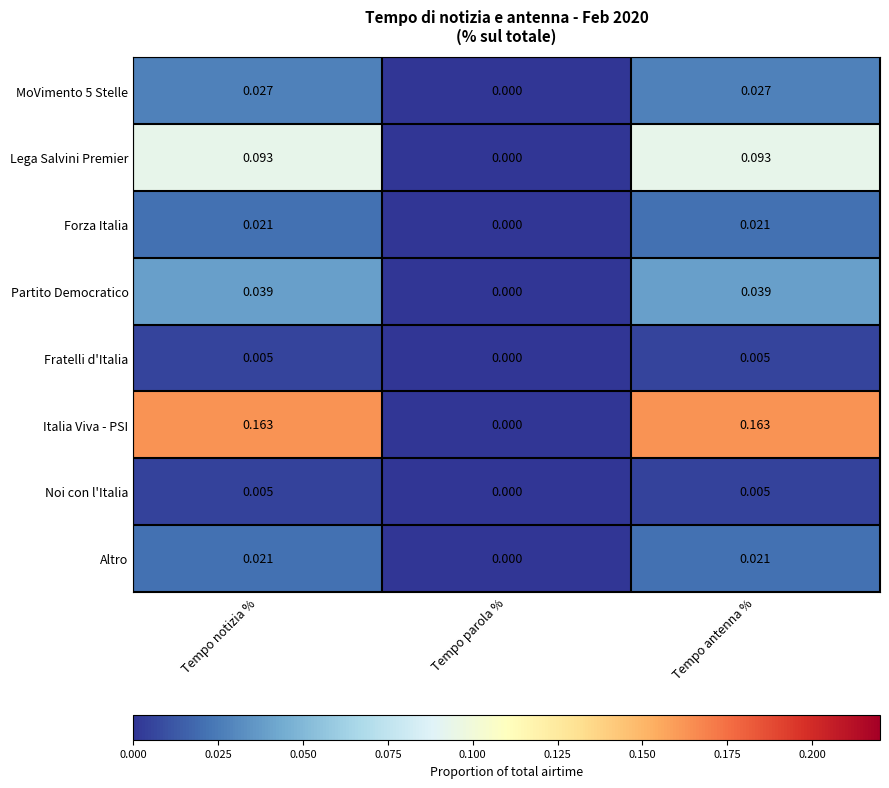

Where is Italia Viva - PSI nearest to the value 0?

Tempo parola %